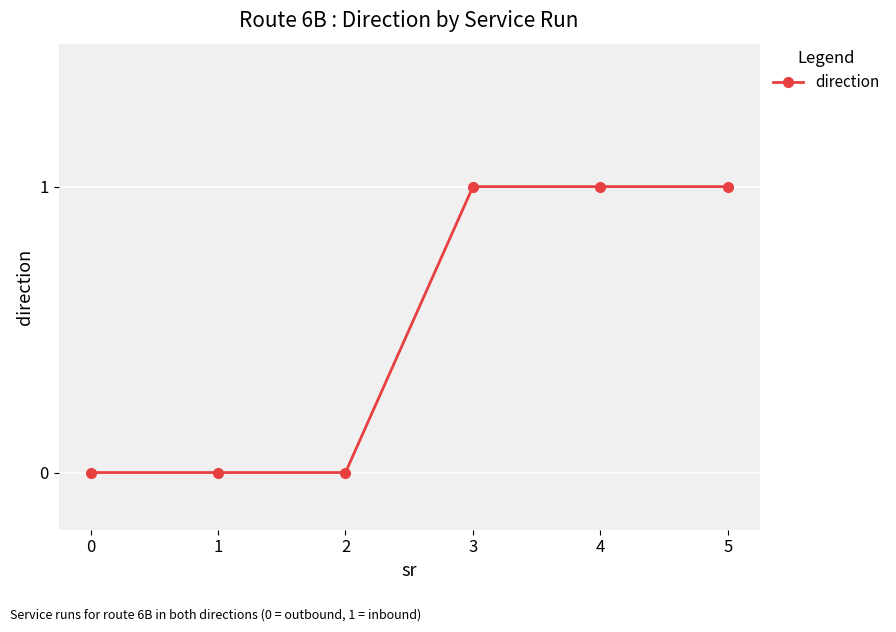

What is the value of the 4th point from the left?

1